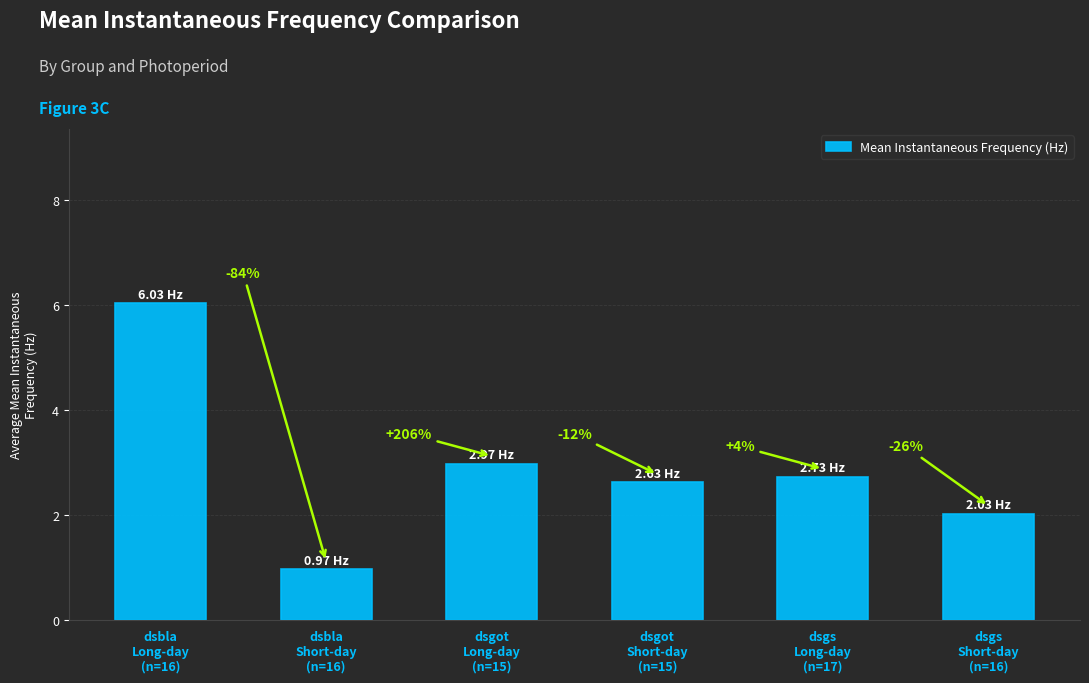

Between dsbla
Long-day
(n=16) and dsgot
Short-day
(n=15), which is larger?

dsbla
Long-day
(n=16)